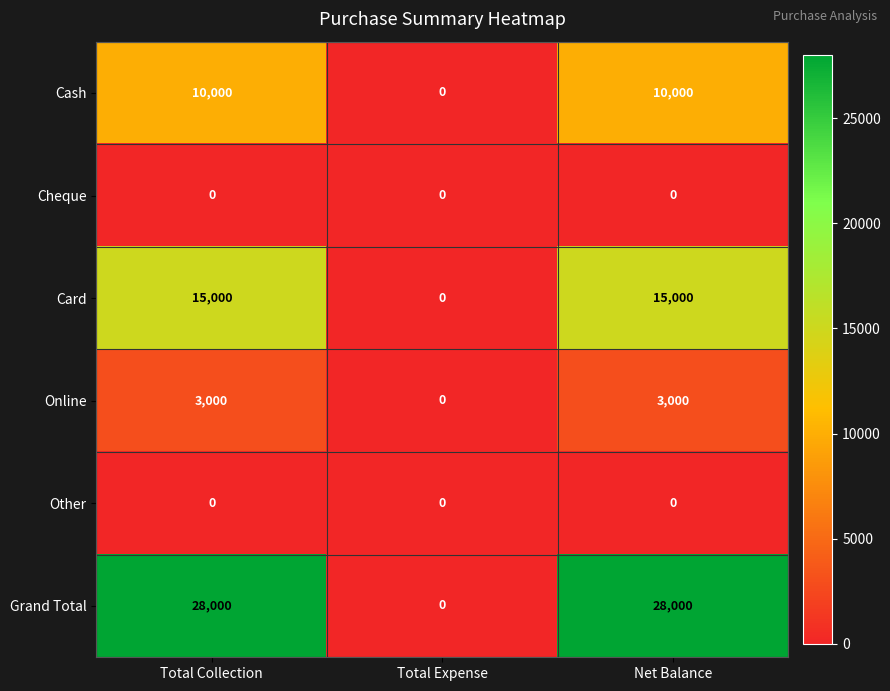

How many Grand Total values are between 0 and 28000?

3